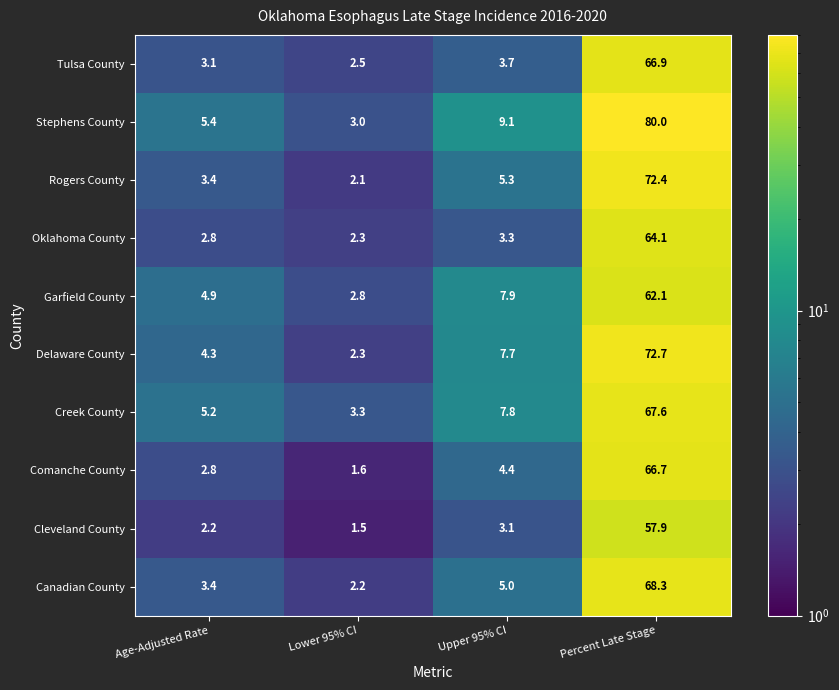

True or false: Garfield County has a value of 2.8 at Lower 95% CI.

True